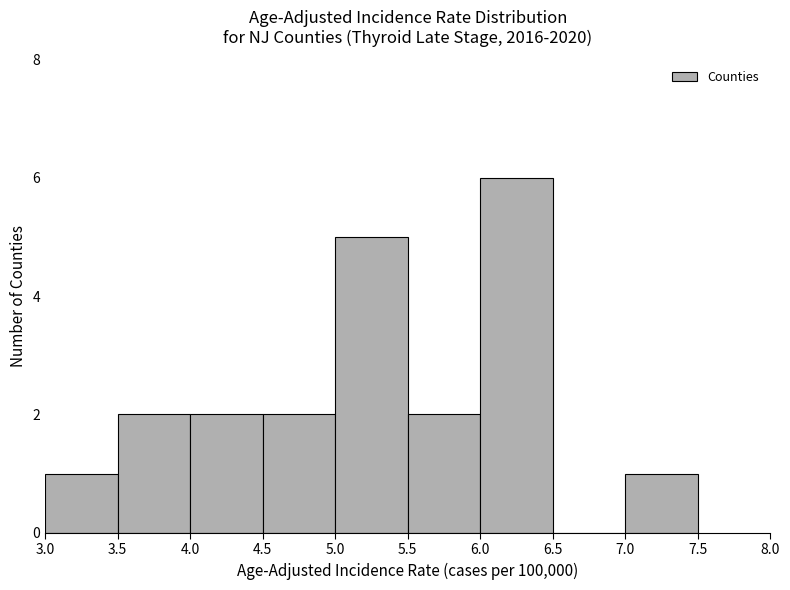

Reading left to right, list every bar in this chart as the range it spans on the x-axis followed by its height. The values are not printed on the chart, so give them approximately, as read against the axis.

3.0 to 3.5: 1
3.5 to 4.0: 2
4.0 to 4.5: 2
4.5 to 5.0: 2
5.0 to 5.5: 5
5.5 to 6.0: 2
6.0 to 6.5: 6
6.5 to 7.0: 0
7.0 to 7.5: 1